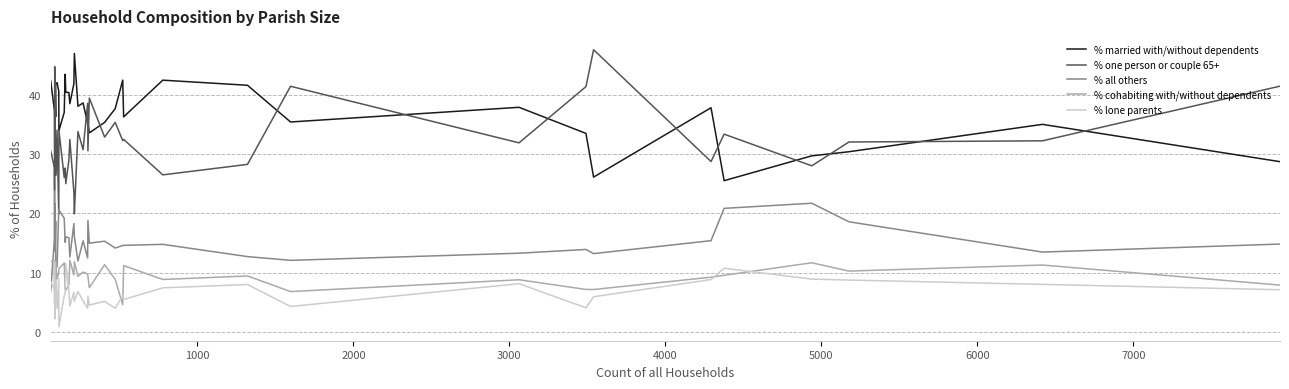

The value of % cohabiting with/without dependents at 1000 is 5.5. True or false?

False